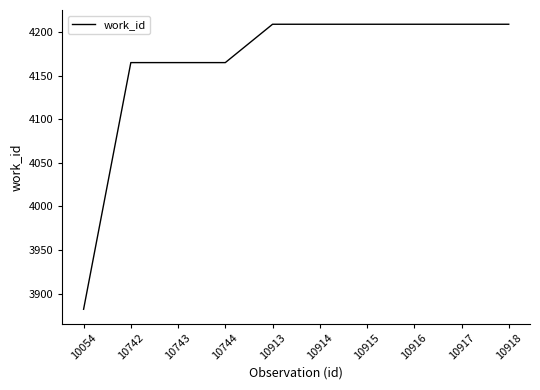

What is the greatest value displayed?

4209